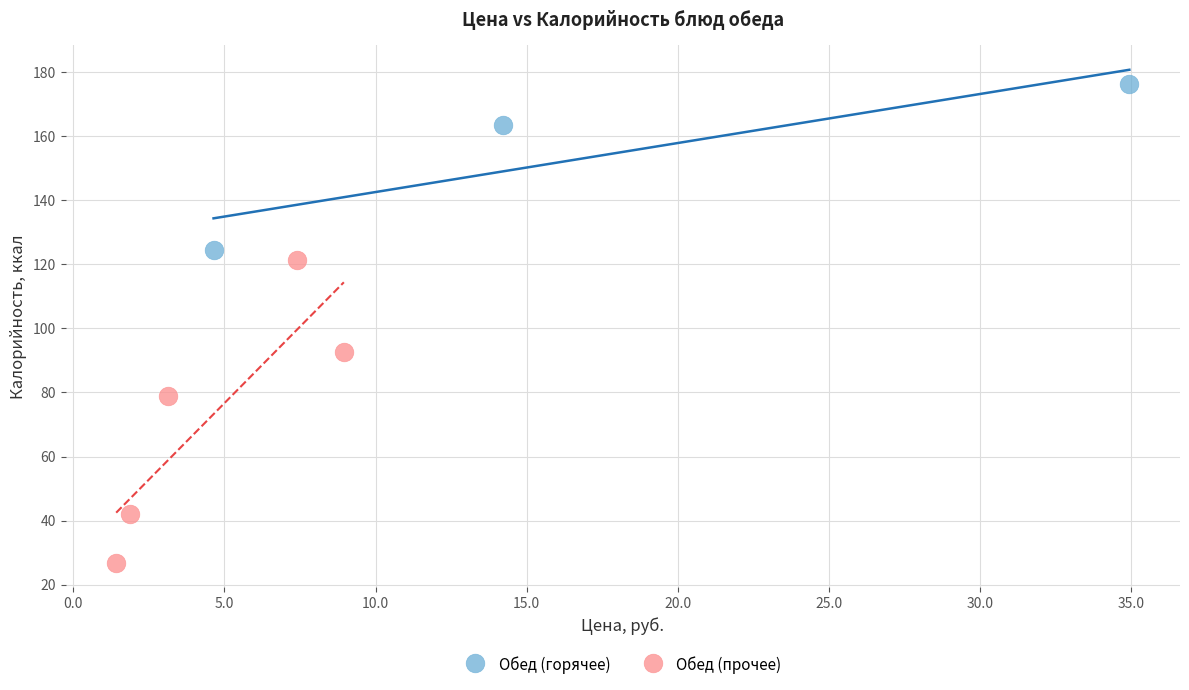

Which series reaches the minimum Y coordinate?

Обед (прочее)